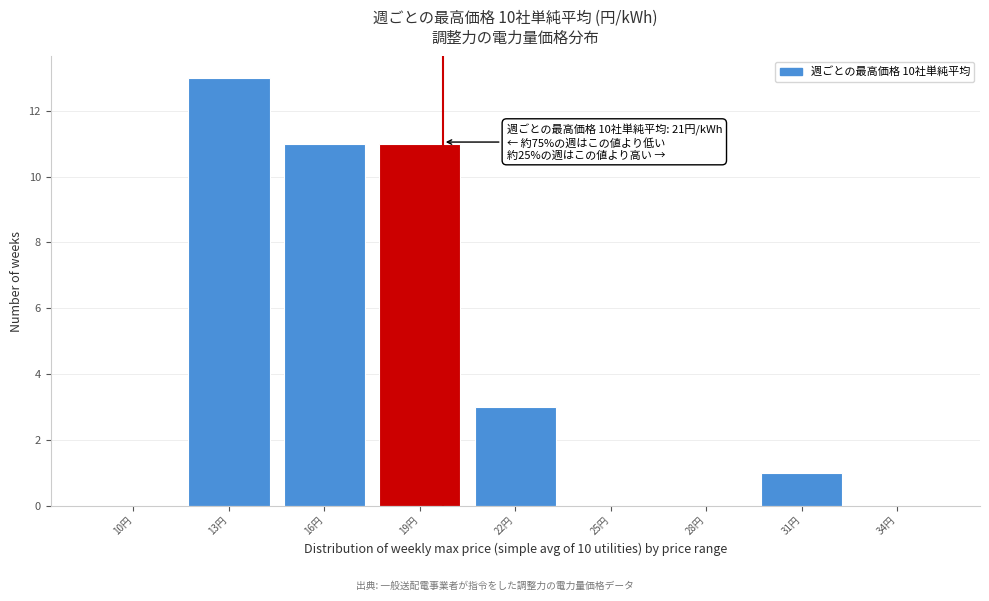

Reading right to left, transcribe all the data shown in this chart.

34円=0	31円=1	28円=0	25円=0	22円=3	19円=11	16円=11	13円=13	10円=0